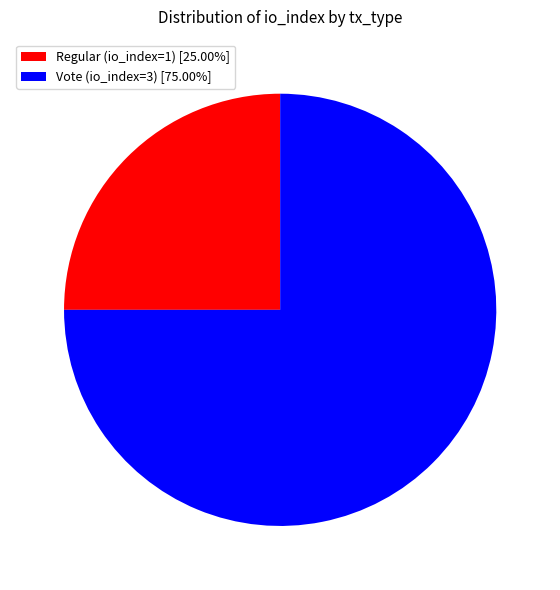

Which slice represents more than half of the pie?

Vote (io_index=3)